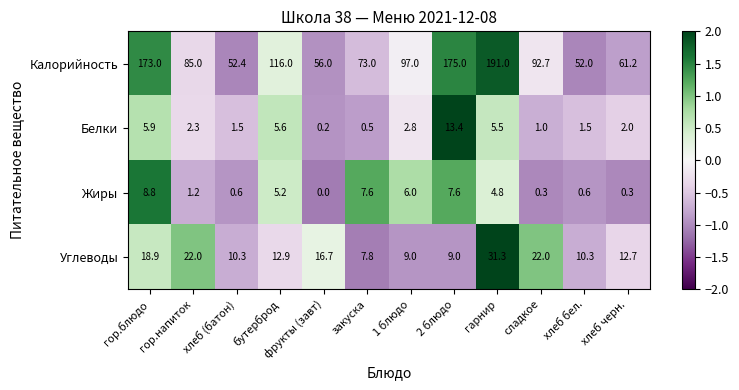

At how many categories does at least one series exceed 0?

12